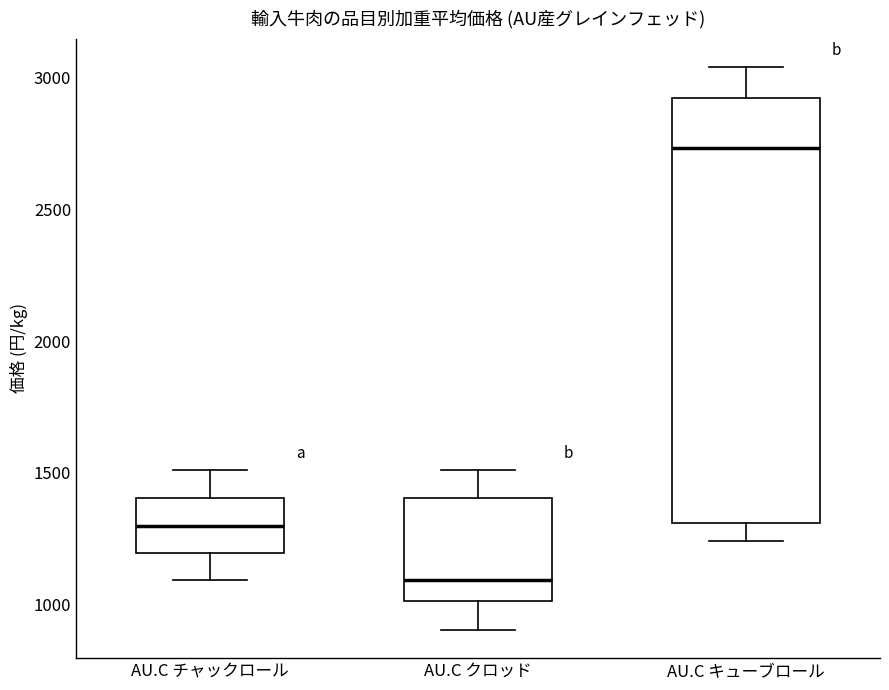

Reading left to right, transcribe this box plot: for each box, give where its median line is, the range the box spans, and where its two whiskers end, as read against the y-axis. The values are not printed on the chart, so give them approximately, as read against the axis.

AU.C チャックロール: median 1300, box 1200 to 1400, whiskers 1100 to 1500
AU.C クロッド: median 1100, box 1000 to 1400, whiskers 900 to 1500
AU.C キューブロール: median 2750, box 1300 to 2900, whiskers 1250 to 3050